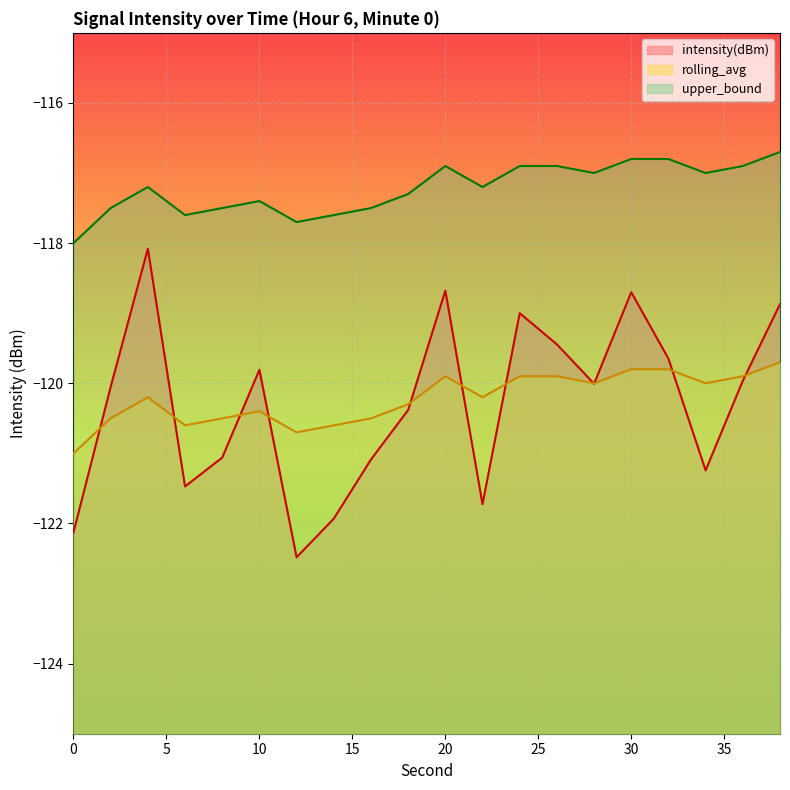

What is the sum of the rolling_avg values at 14 and 8?

-241.1